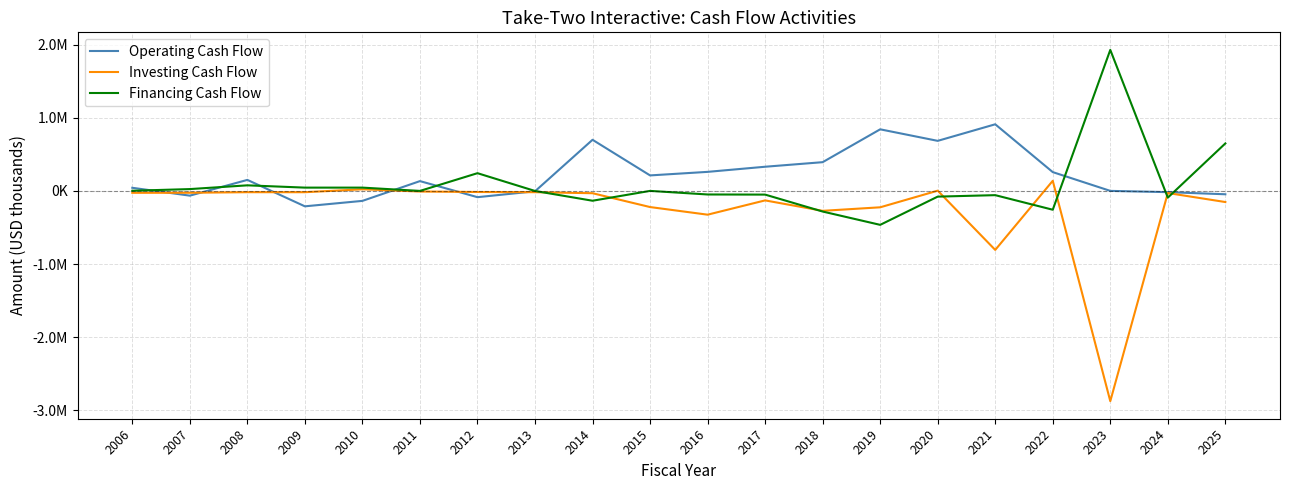

Reading right to left, transcribe all the data shown in this chart.

Operating Cash Flow: -45200	-16100	1100	257984	912318	685678	843515	393947	331429	261305	212814	700262	-4567	-84964	134798	-135702	-210204	151426	-64045	43362
Investing Cash Flow: -151500	-28200	-2876300	139216	-806724	4049	-223576	-271827	-129030	-324516	-220141	-30813	-16820	-14162	-7578	23025	-16989	-16780	-24611	-25275
Financing Cash Flow: 650500	-91400	1930300	-256813	-57338	-77453	-463685	-281467	-49772	-48047	928	-133684	0	243364	734	45784	45788	77000	25694	2971